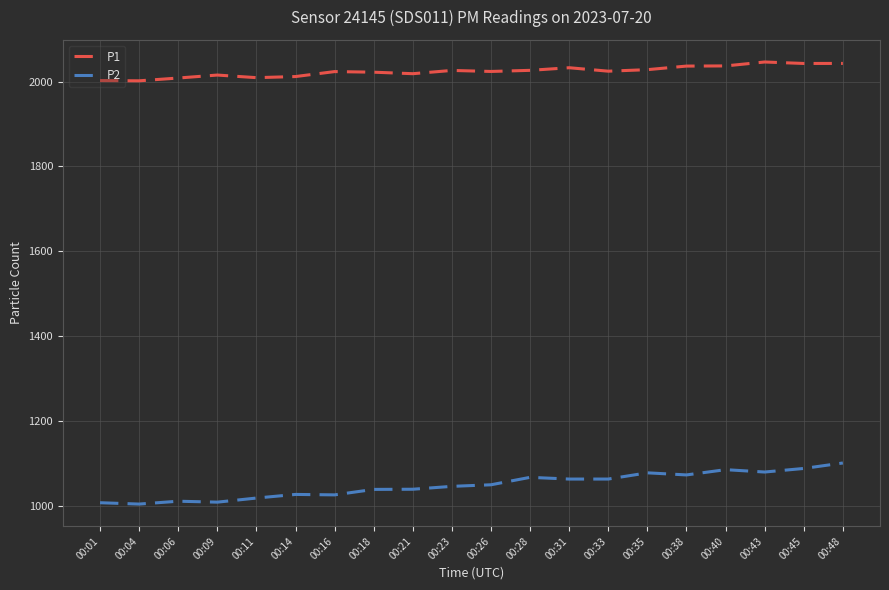

Which category has the highest value in the P2 series?

00:48